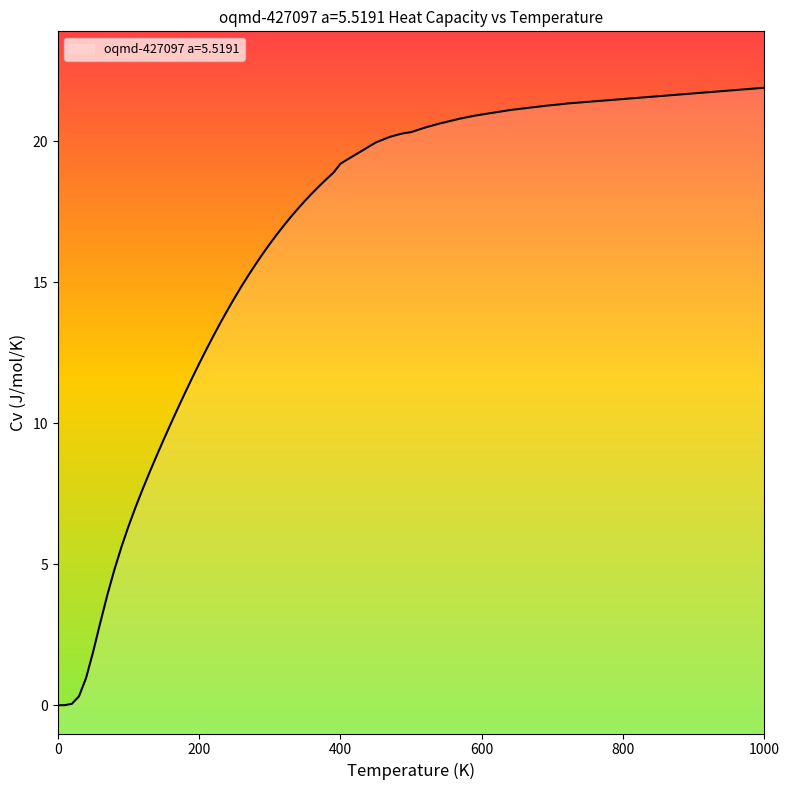

What is the change in value from 300.0 to 500.0?

+4.9